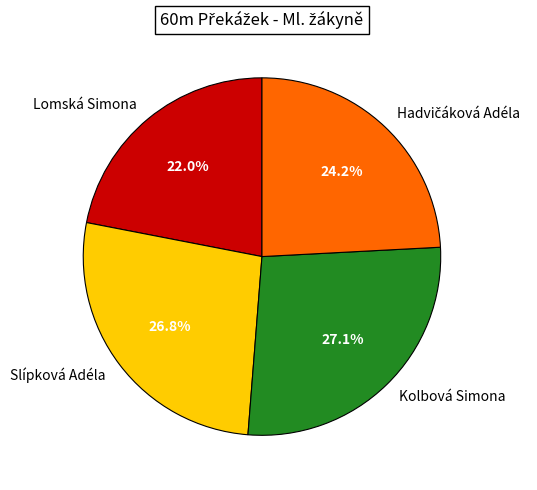

Is Slípková Adéla the majority of the pie?

No